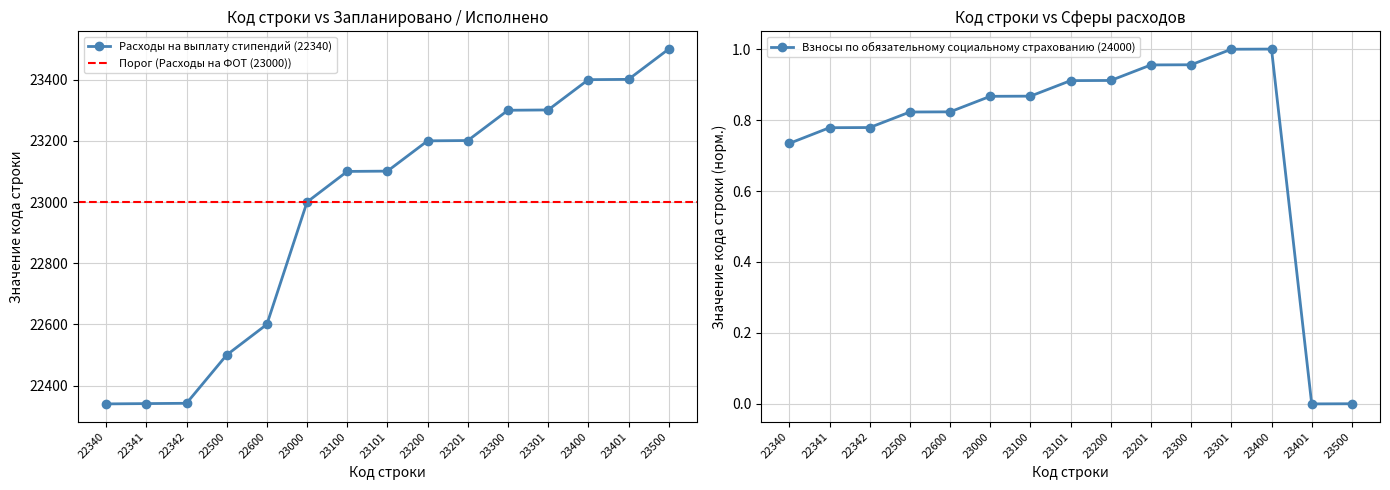

True or false: Взносы по обязательному социальному страхованию (24000) and Расходы на выплату стипендий (22340) cross at least once.

False